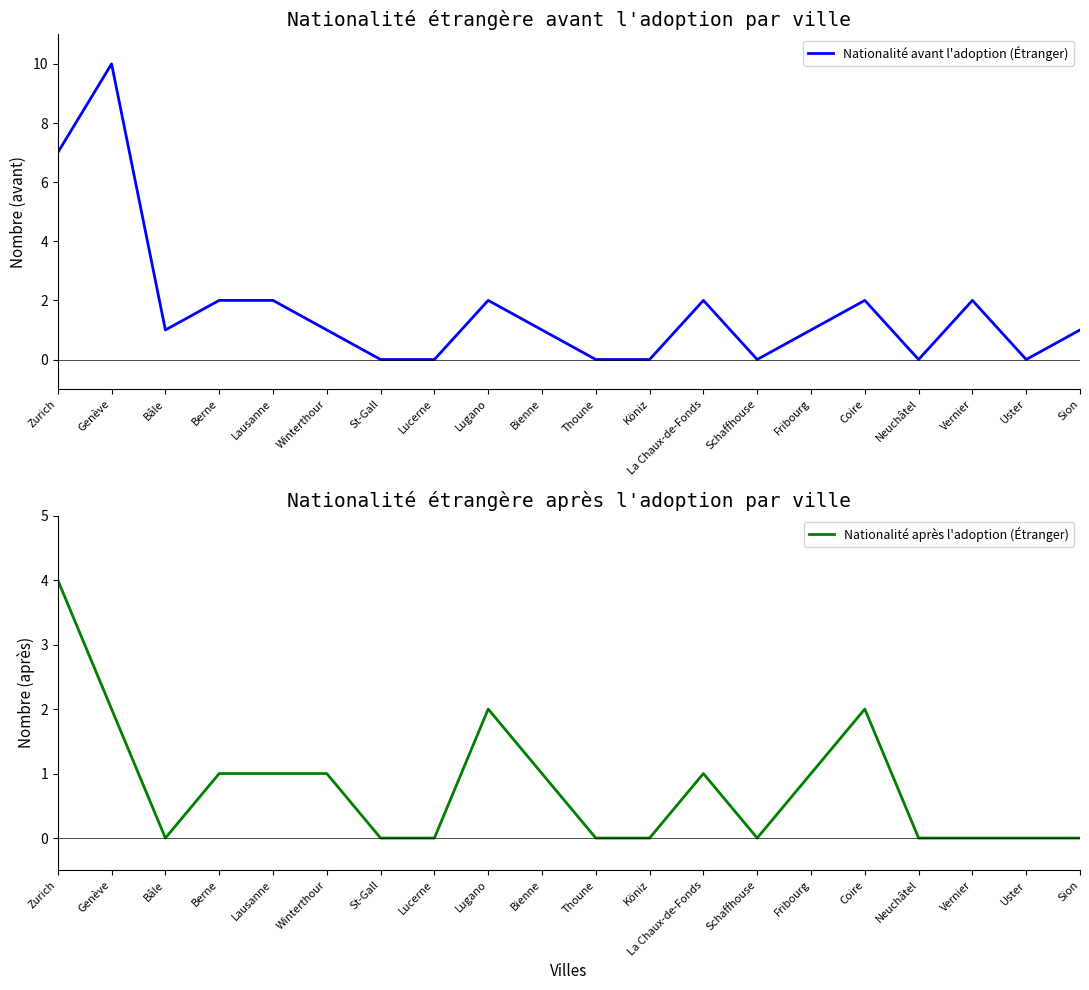

Reading left to right, what are all the values shown in this chart?

Nationalité avant l'adoption (Étranger): Zurich=7	Genève=10	Bâle=1	Berne=2	Lausanne=2	Winterthour=1	St-Gall=0	Lucerne=0	Lugano=2	Bienne=1	Thoune=0	Köniz=0	La Chaux-de-Fonds=2	Schaffhouse=0	Fribourg=1	Coire=2	Neuchâtel=0	Vernier=2	Uster=0	Sion=1
Nationalité après l'adoption (Étranger): Zurich=4	Genève=2	Bâle=0	Berne=1	Lausanne=1	Winterthour=1	St-Gall=0	Lucerne=0	Lugano=2	Bienne=1	Thoune=0	Köniz=0	La Chaux-de-Fonds=1	Schaffhouse=0	Fribourg=1	Coire=2	Neuchâtel=0	Vernier=0	Uster=0	Sion=0